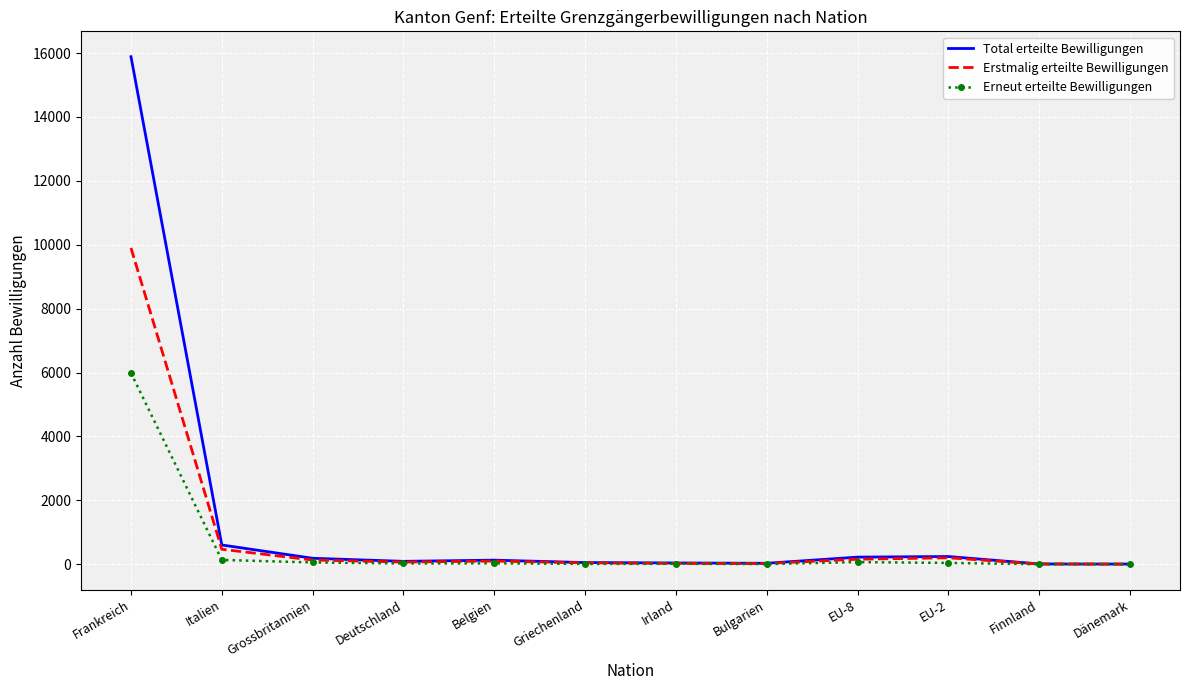

Which series has the largest total across all categories?

Total erteilte Bewilligungen